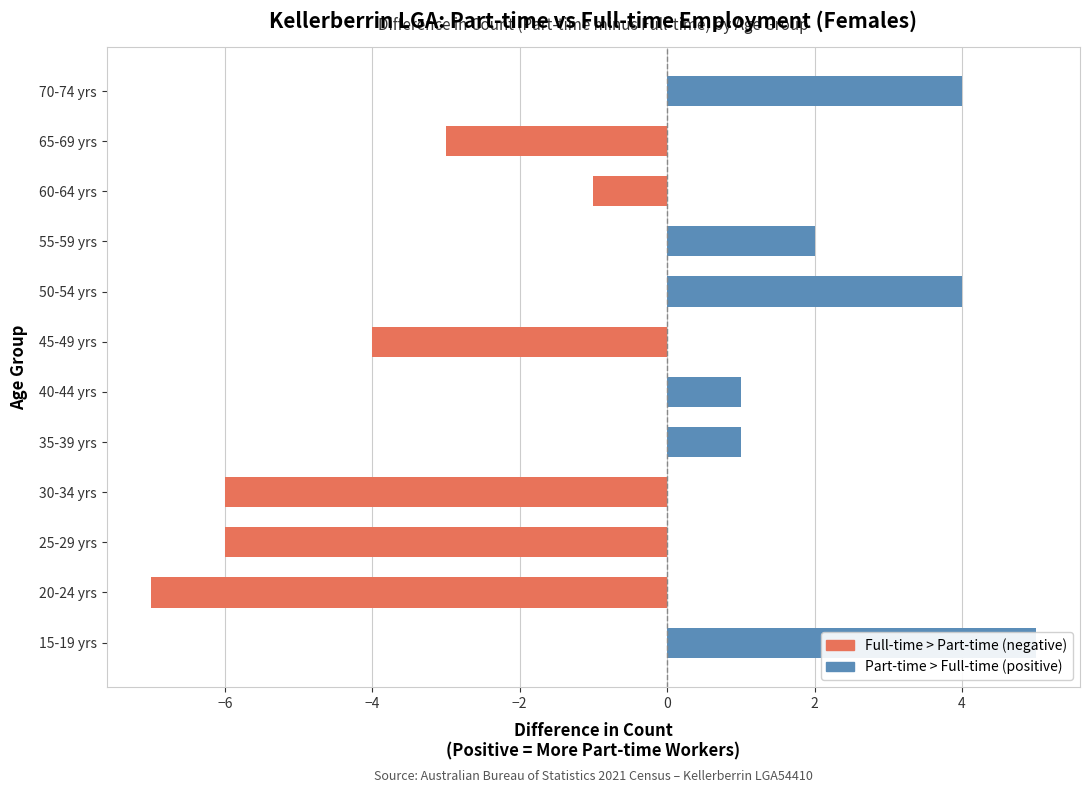

Reading left to right, list all the values displayed in this chart.

5	-7	-6	-6	1	1	-4	4	2	-1	-3	4